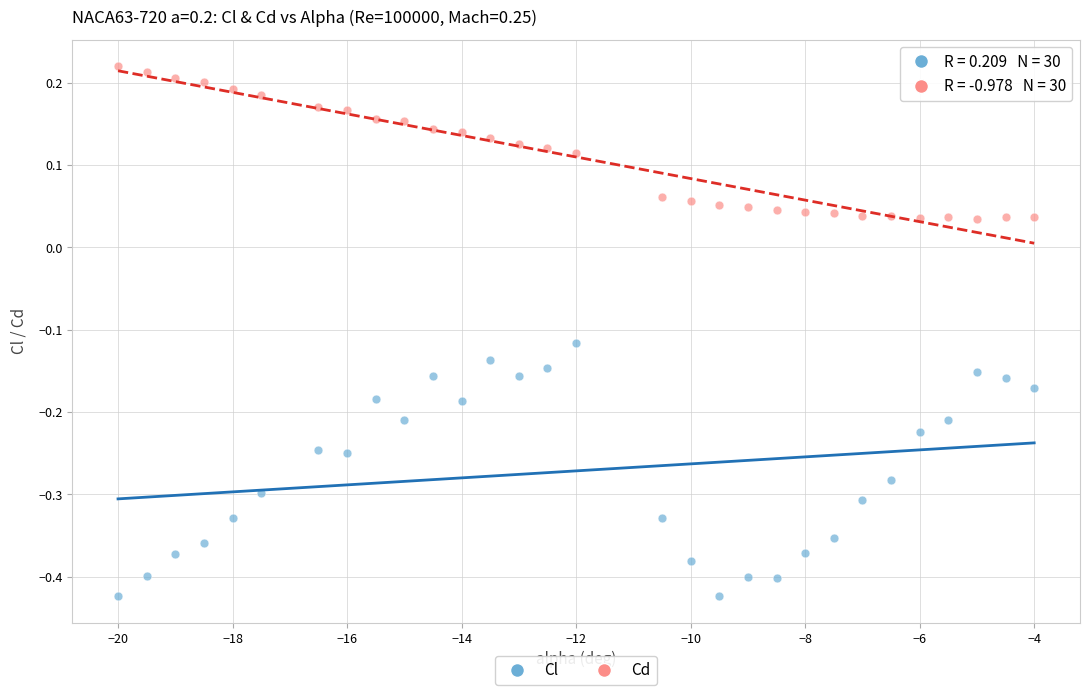

Across all data points, what is the range of Y values (max minus min)?

0.6